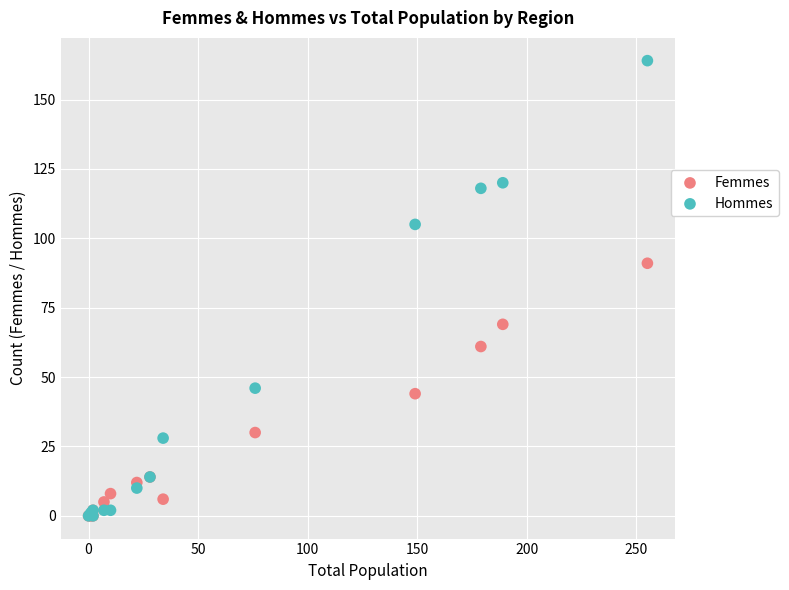

Across all series, what Y value is closest to 82?

91